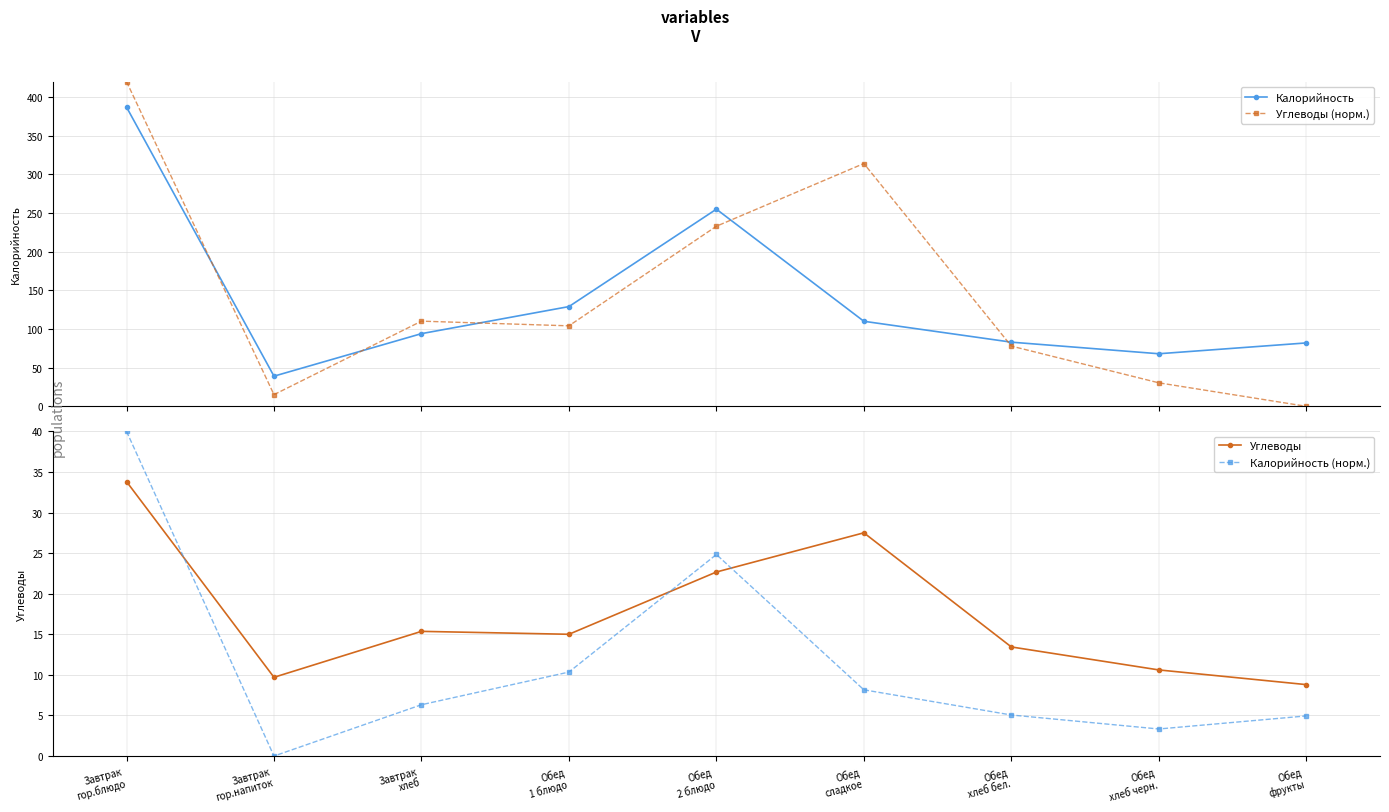

What position from the left is Обед
1 блюдо?

4